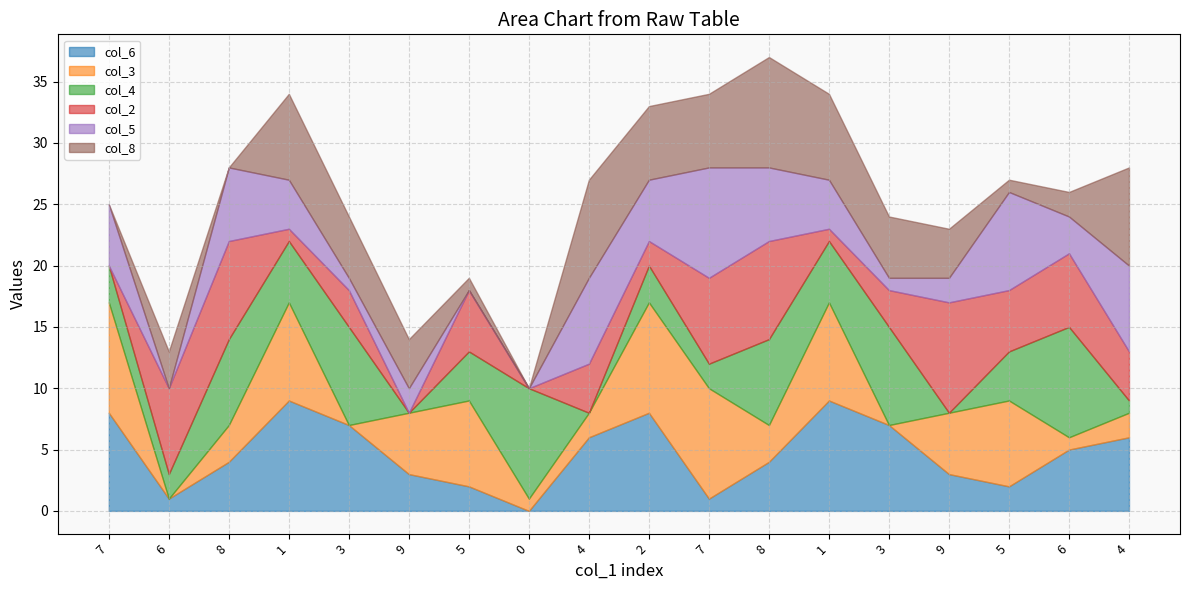

Between which two adjacent categories do col_8 and col_2 first intersect?

8 and 1